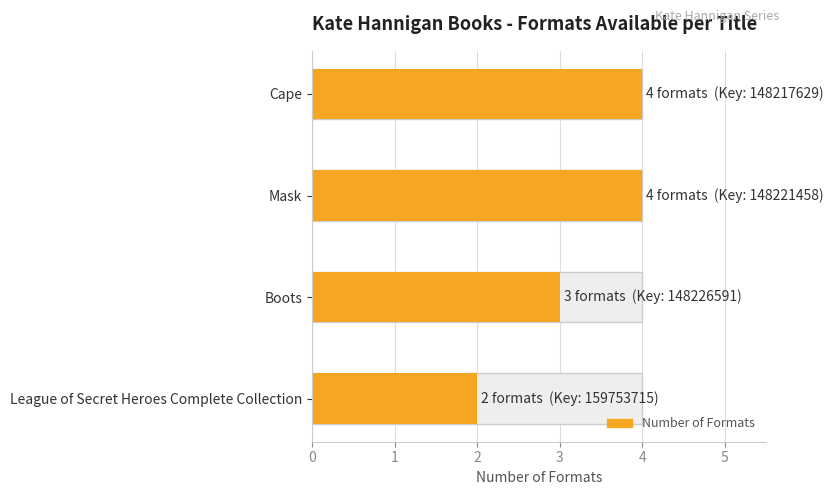

True or false: the data shows 4 at Mask.

True